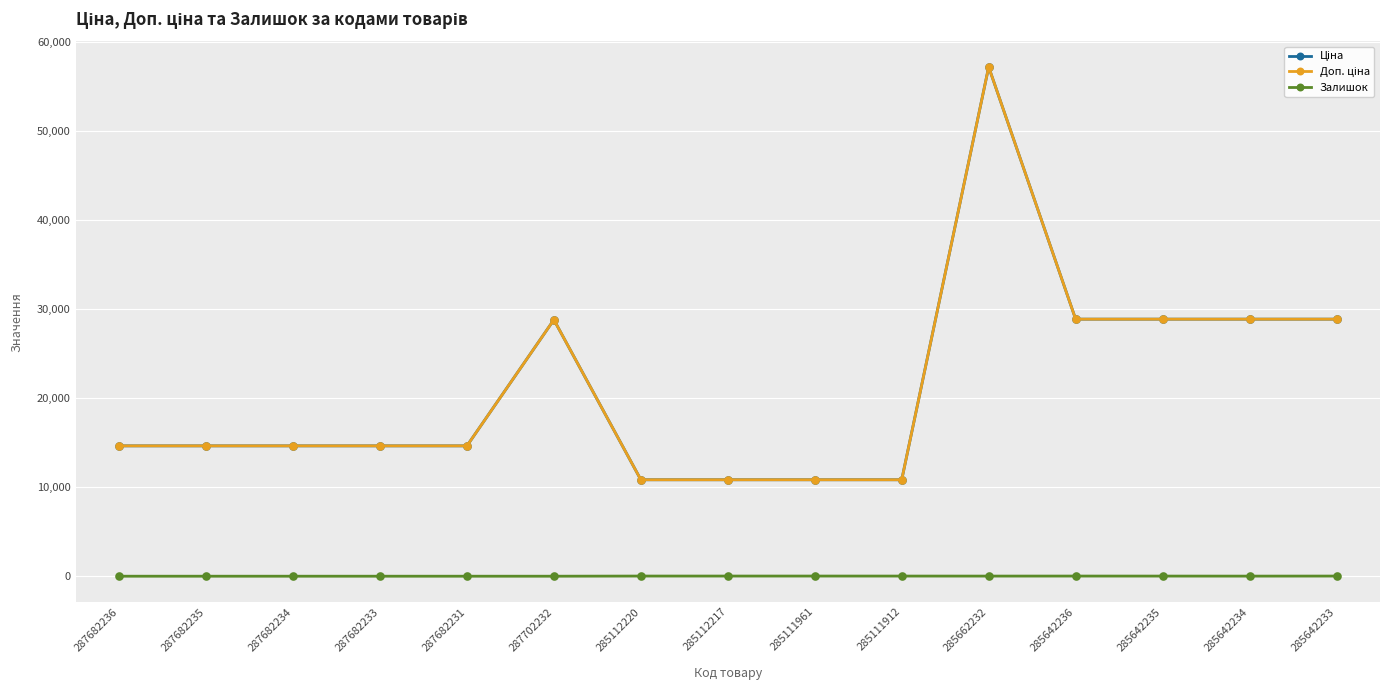

What is the difference between the maximum and minimum values in the Залишок series?

17.0